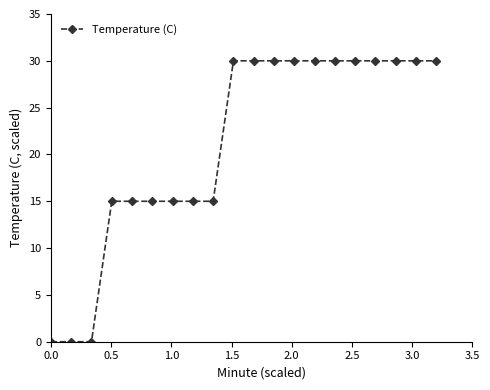

Reading left to right, transcribe all the data shown in this chart.

0.0	0.0	0.0	15.0	15.0	15.0	15.0	15.0	15.0	30.0	30.0	30.0	30.0	30.0	30.0	30.0	30.0	30.0	30.0	30.0